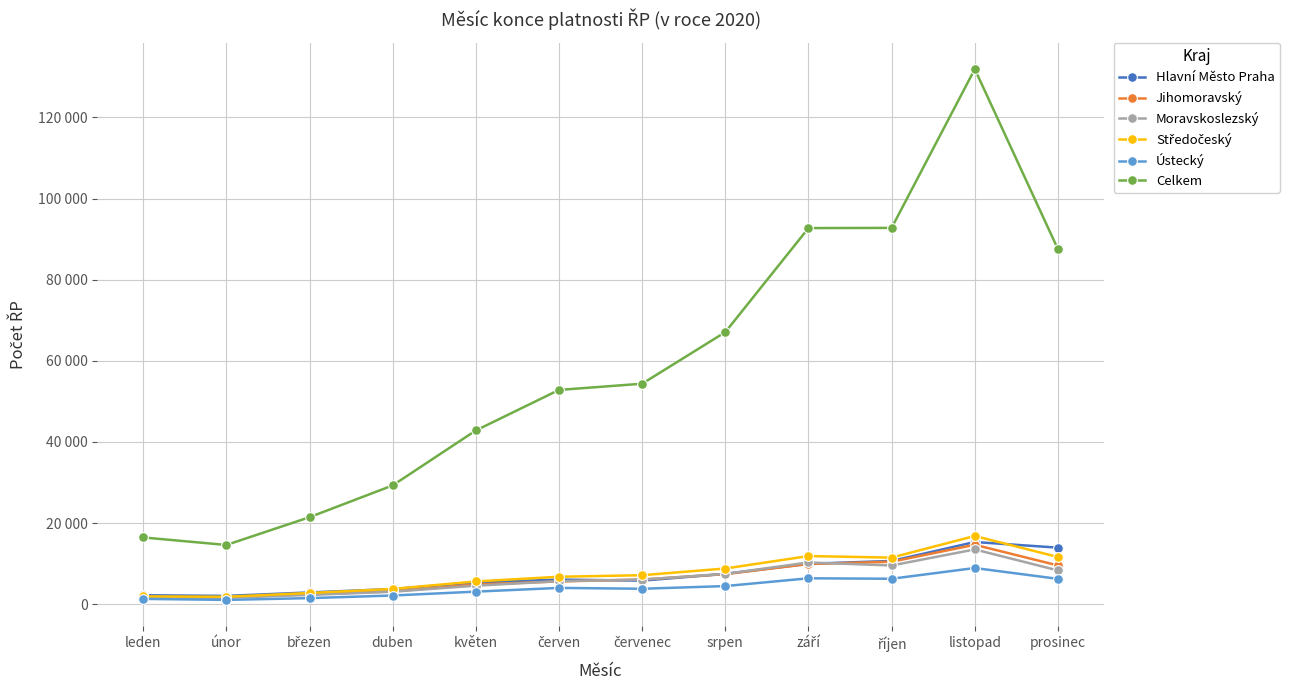

Which has a higher value, říjen or září?

říjen